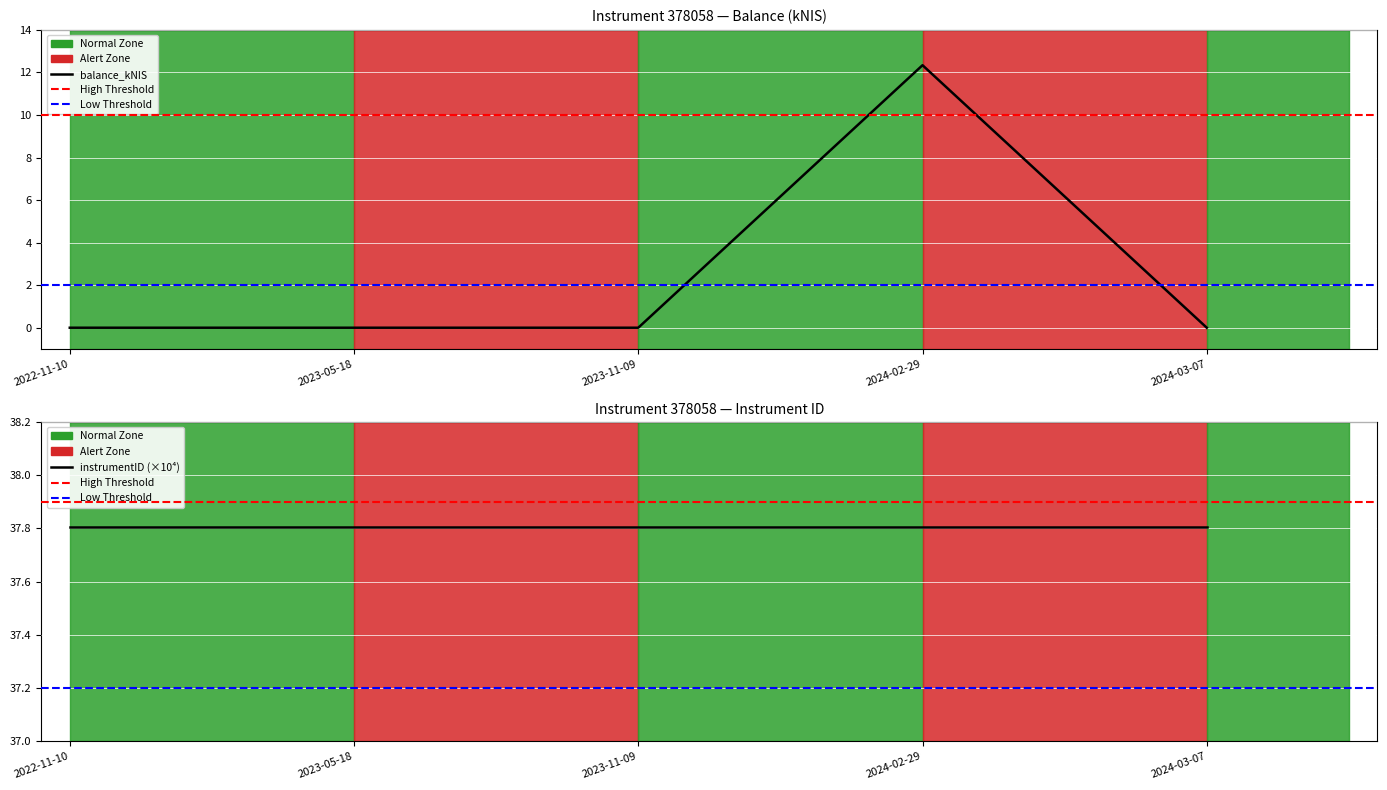

How many points are higher than both their immediate neighbors (excluding endpoints)?

1